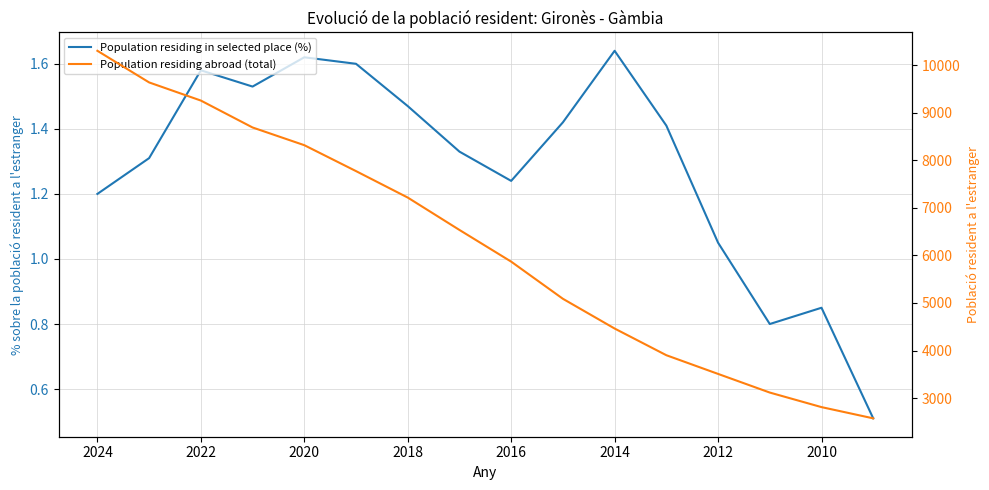

Reading right to left, extract all data points from this chart.

Population residing in selected place (%): 0.5	0.8	0.8	1.1	1.4	1.6	1.4	1.2	1.3	1.5	1.6	1.6	1.5	1.6	1.3	1.2
Population residing abroad (total): 2574.0	2810.0	3116.0	3508.0	3901.0	4462.0	5087.0	5868.0	6534.0	7215.0	7771.0	8316.0	8688.0	9254.0	9635.0	10300.0